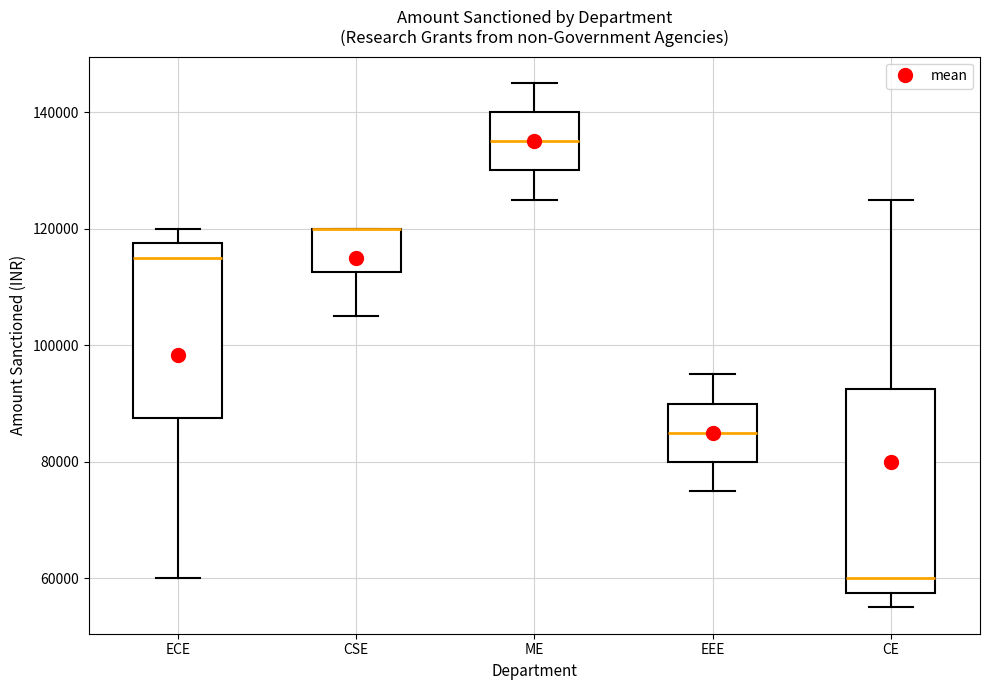

Reading left to right, transcribe this box plot: for each box, give where its median line is, the range the box spans, and where its two whiskers end, as read against the y-axis. The values are not printed on the chart, so give them approximately, as read against the axis.

ECE: median 116000, box 88000 to 118000, whiskers 60000 to 120000
CSE: median 120000 (drawn on the box's upper edge), box 112000 to 120000, whiskers 106000 to 120000
ME: median 136000, box 130000 to 140000, whiskers 126000 to 146000
EEE: median 86000, box 80000 to 90000, whiskers 76000 to 96000
CE: median 60000, box 58000 to 92000, whiskers 56000 to 126000